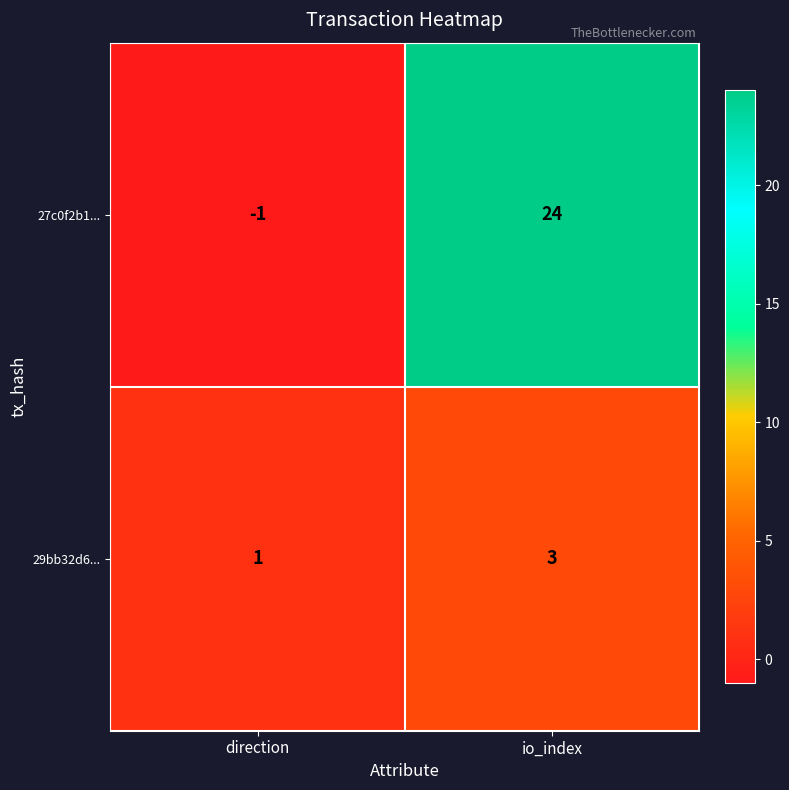

Reading right to left, extract all data points from this chart.

27c0f2b1...: 24	-1
29bb32d6...: 3	1